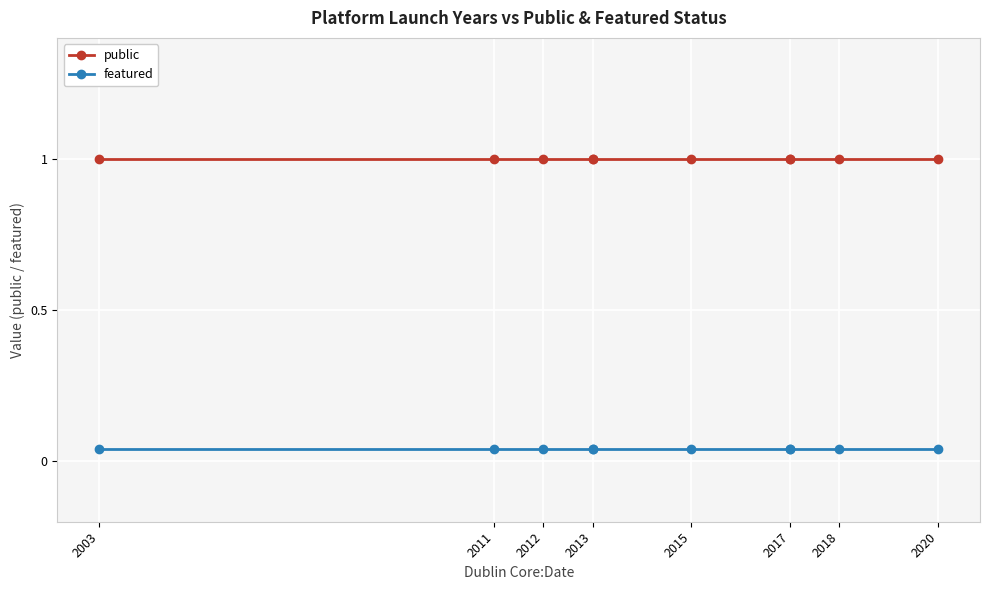

At which category is the sum across all series the highest?

2003